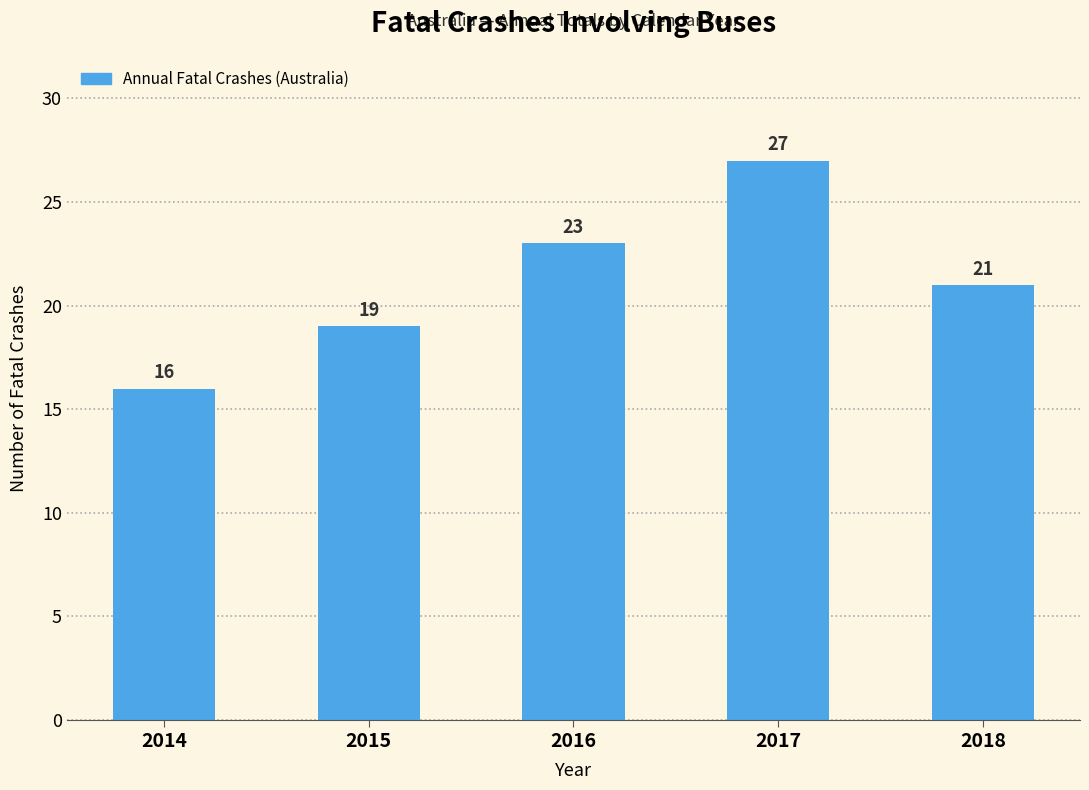

Reading left to right, list all the values displayed in this chart.

2014=16	2015=19	2016=23	2017=27	2018=21